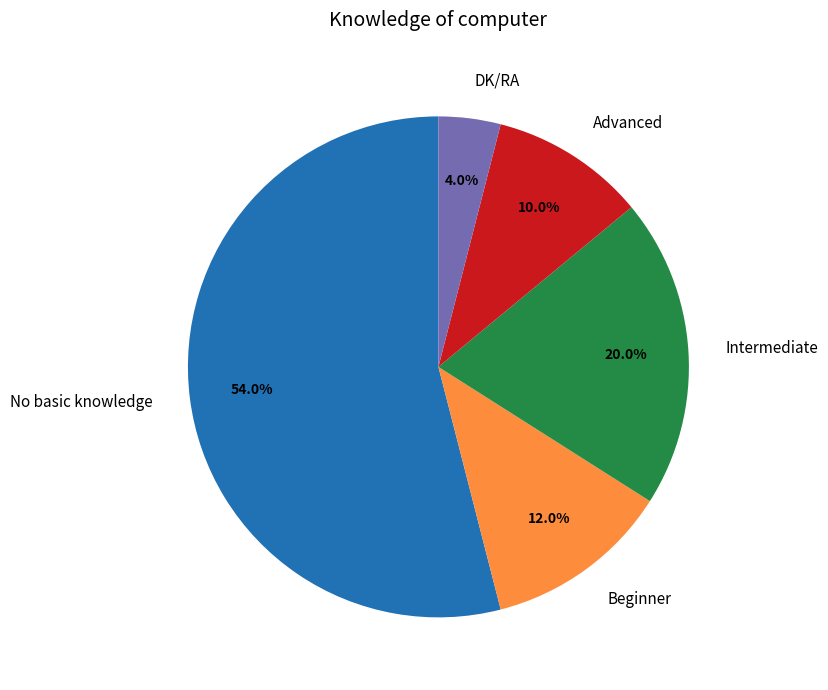

To the nearest percent, what portion does No basic knowledge represent?

54%